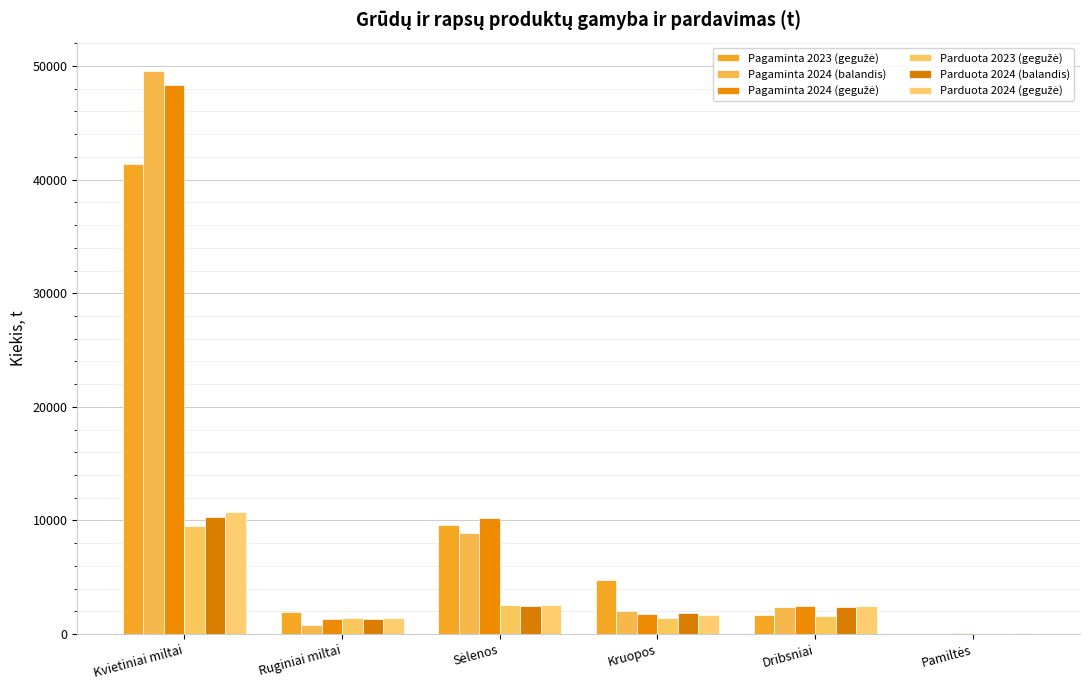

Are the bars grouped side by side (vs. stacked)?

Yes